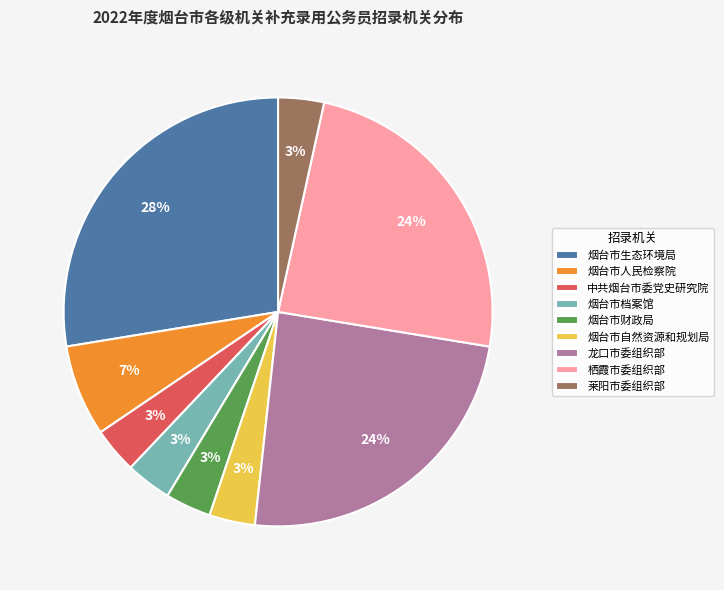

To the nearest percent, what portion does 烟台市自然资源和规划局 represent?

3%